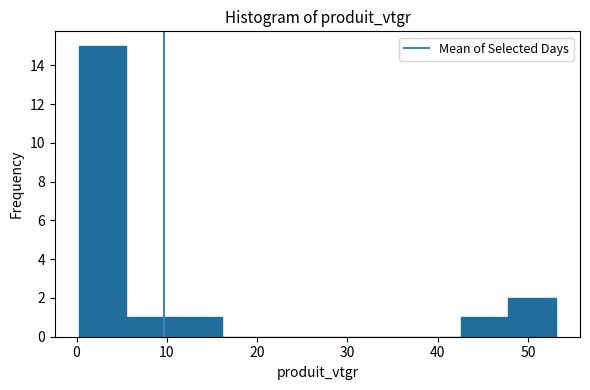

What is the height of the bar covering 0 to 6 on the x-axis? Neither the bar edges nor the heights are printed on the chart, so give them approximately, as read against the axes.

15